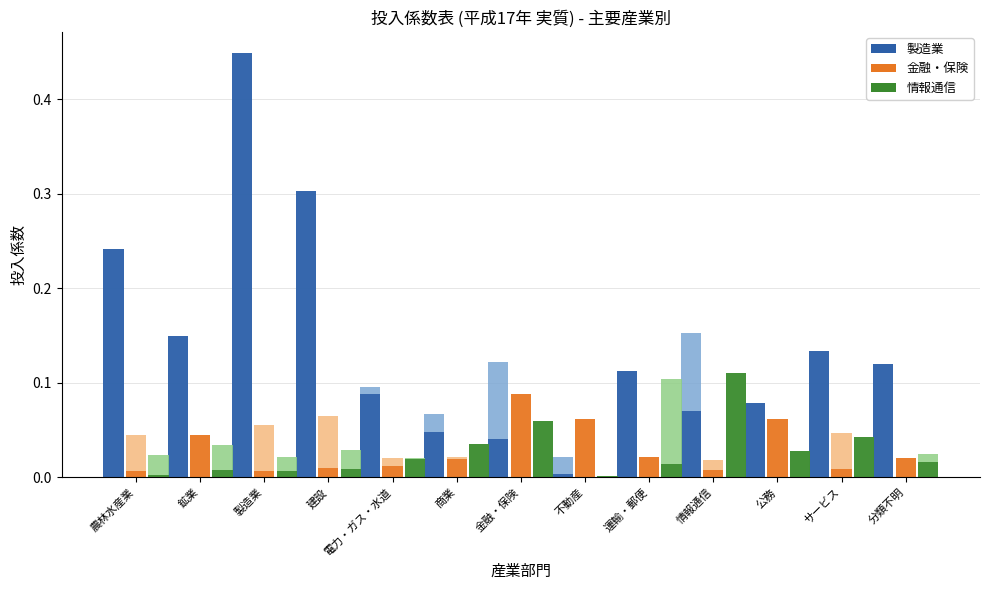

At which category is the sum across all series the highest?

製造業